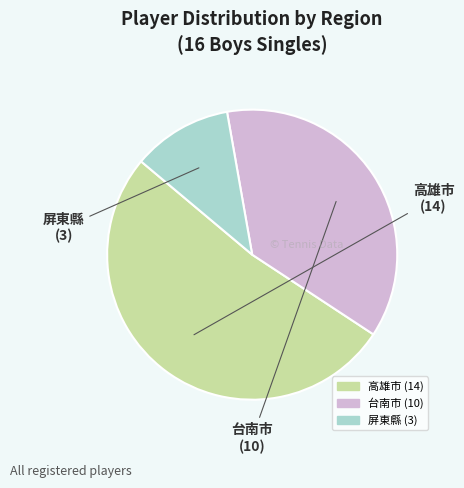

What is the ratio of the value at 台南市 to the value at 屏東縣?

3.3